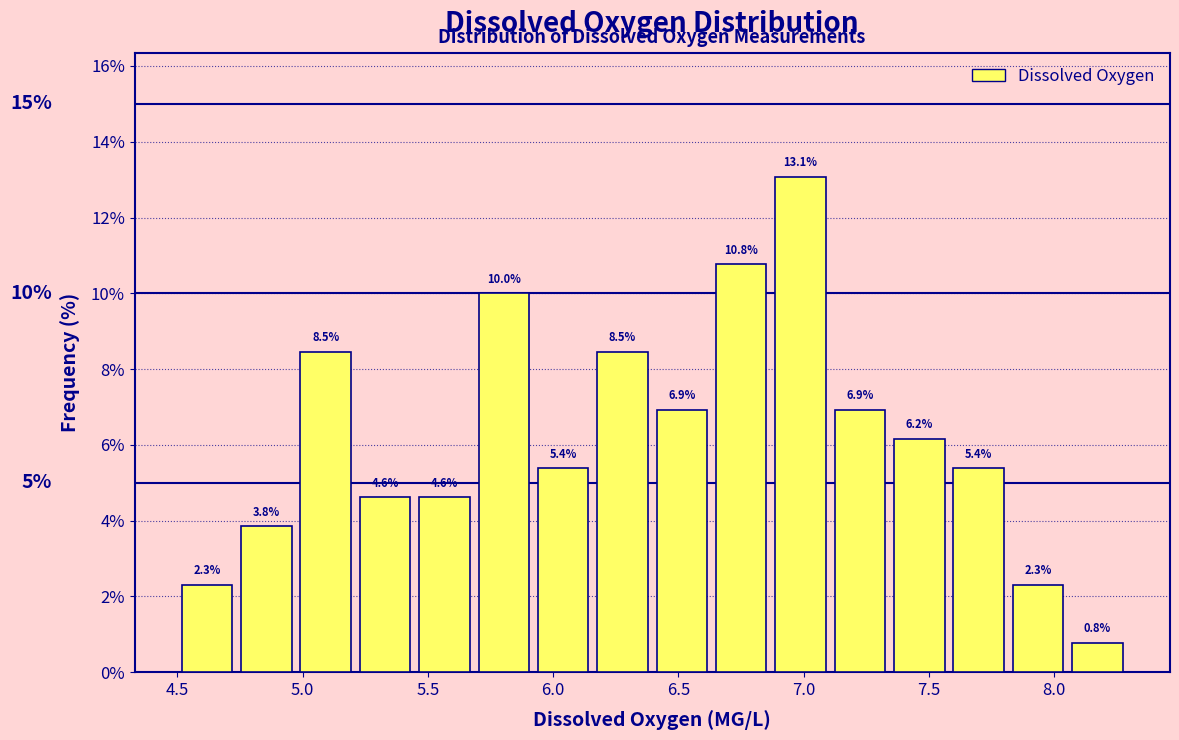

Reading left to right, list every bar in this chart as the range it spans on the x-axis followed by its height. The bar edges are not printed on the chart, so give them approximately, as read against the axis.

4.50 to 4.75: 2.3
4.75 to 4.95: 3.8
4.95 to 5.20: 8.5
5.20 to 5.45: 4.6
5.45 to 5.70: 4.6
5.70 to 5.90: 10.0
5.90 to 6.15: 5.4
6.15 to 6.40: 8.5
6.40 to 6.65: 6.9
6.65 to 6.85: 10.8
6.85 to 7.10: 13.1
7.10 to 7.35: 6.9
7.35 to 7.60: 6.2
7.60 to 7.80: 5.4
7.80 to 8.05: 2.3
8.05 to 8.30: 0.8